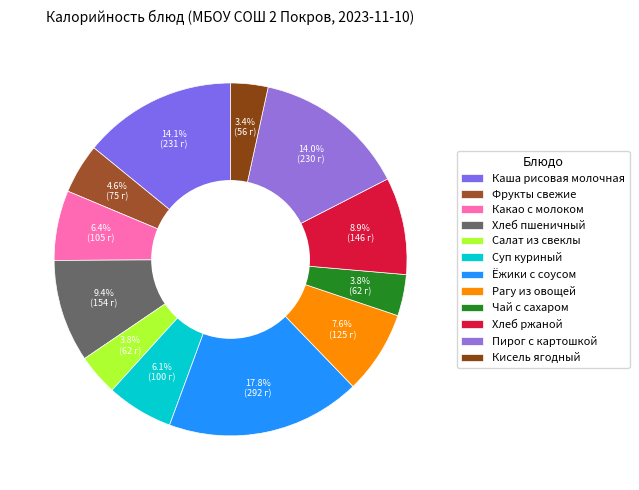

Which slice is the largest?

Ёжики с соусом